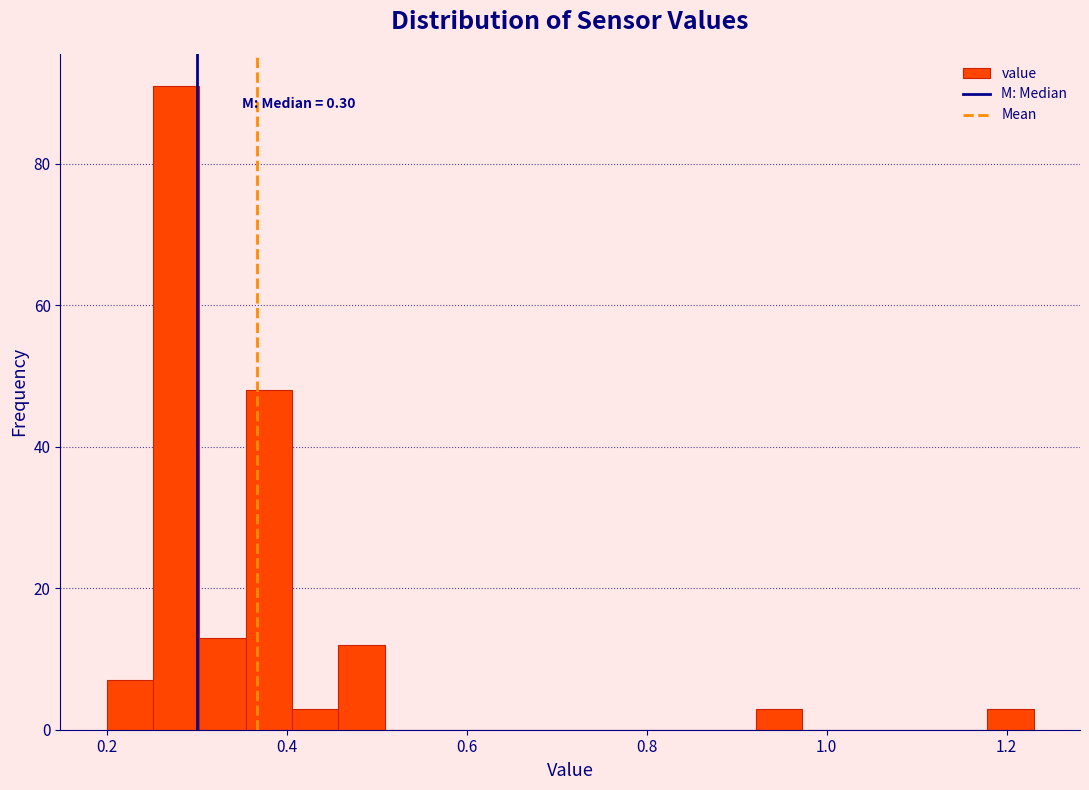

Read against the x-axis, roughly where is the centre of the tallest bar?

0.28